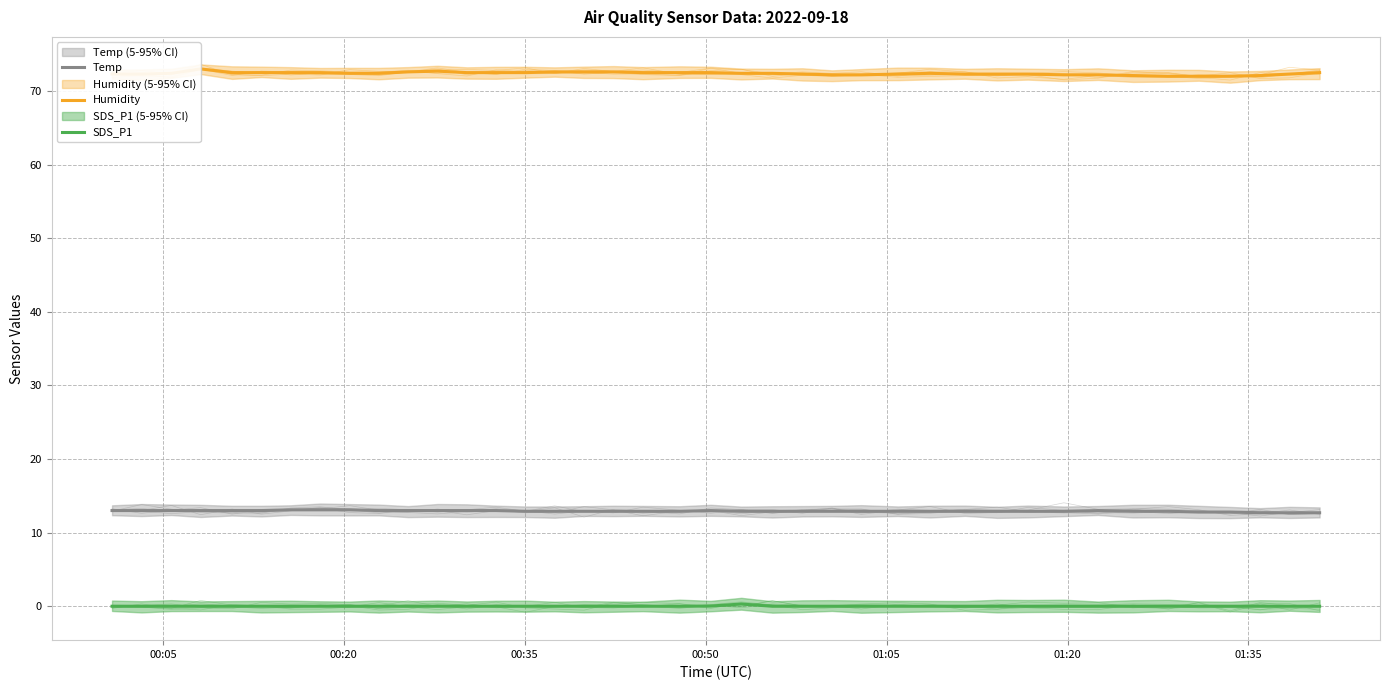

Which category has the lowest value across all series?

00:05